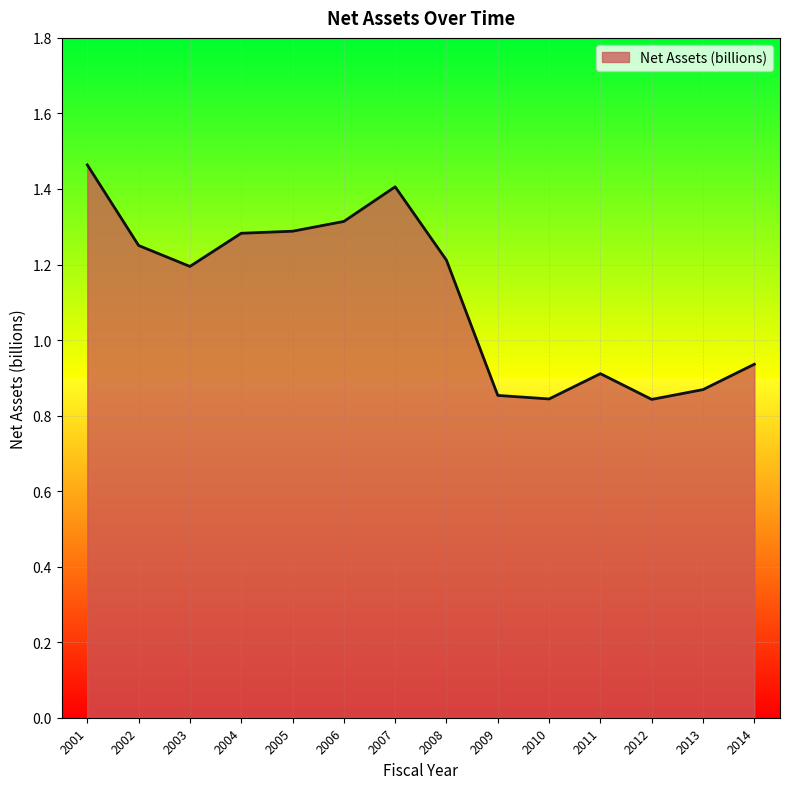

How many categories are shown in the chart?

14